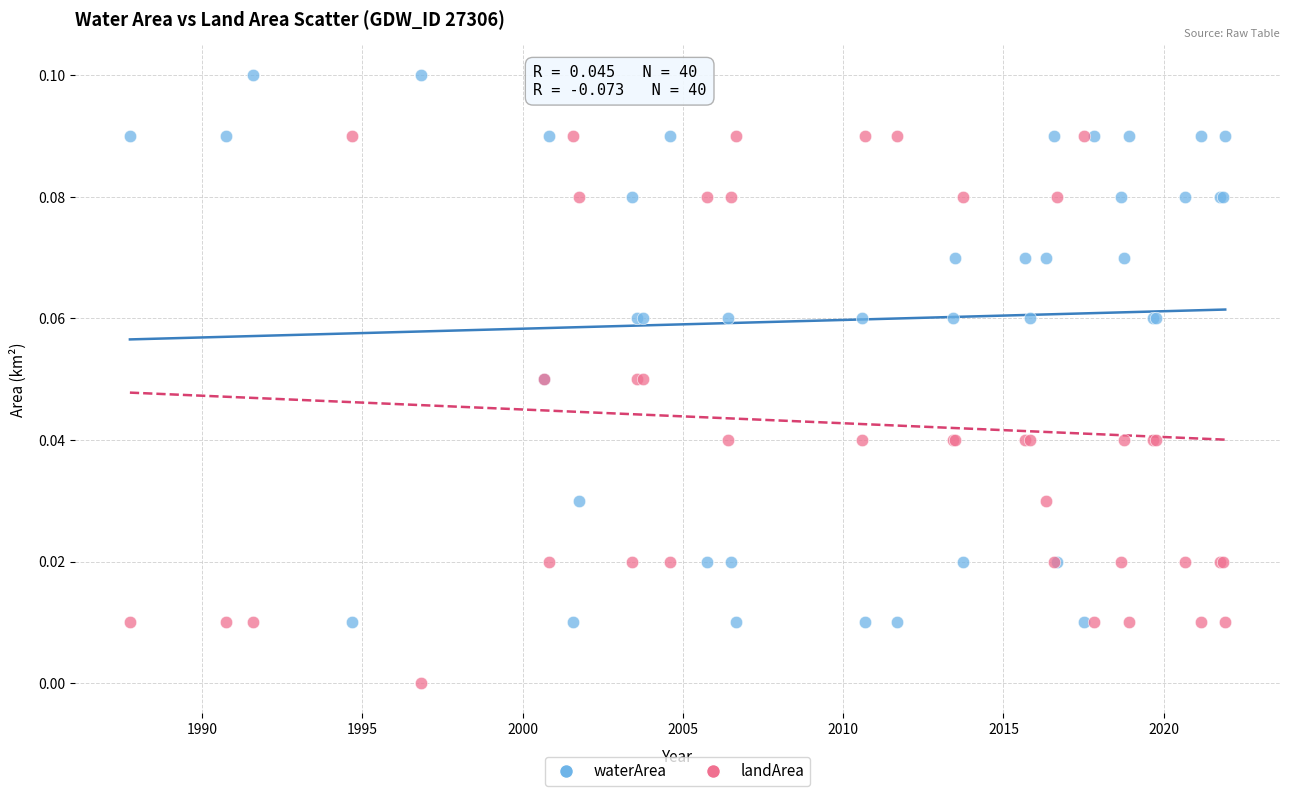

Which series reaches the minimum Y coordinate?

landArea